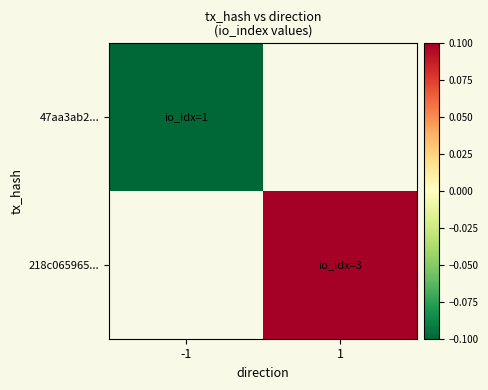

At how many categories does at least one series exceed 0?

1